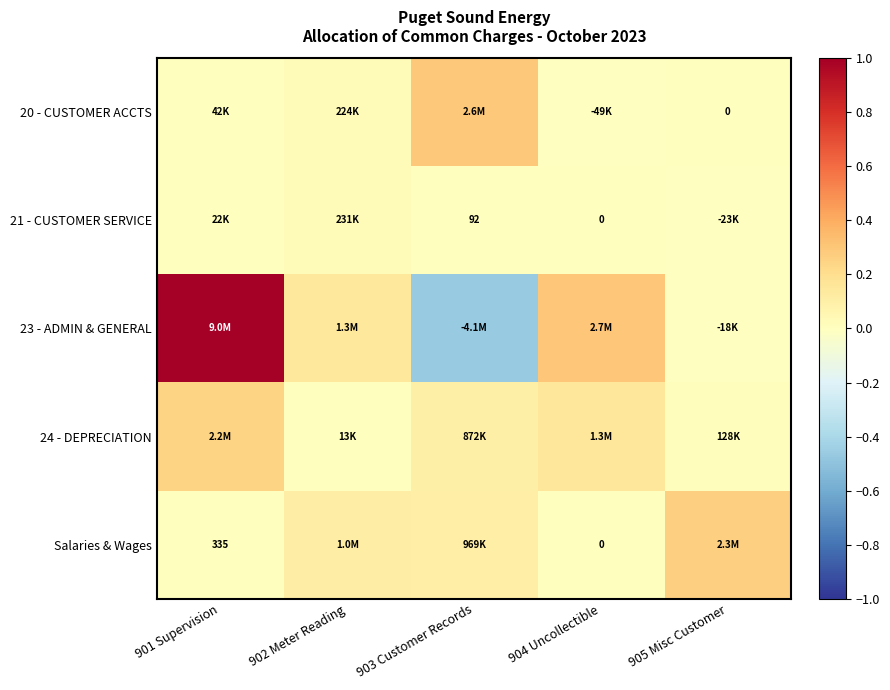

At which category is the sum across all series the highest?

901 Supervision